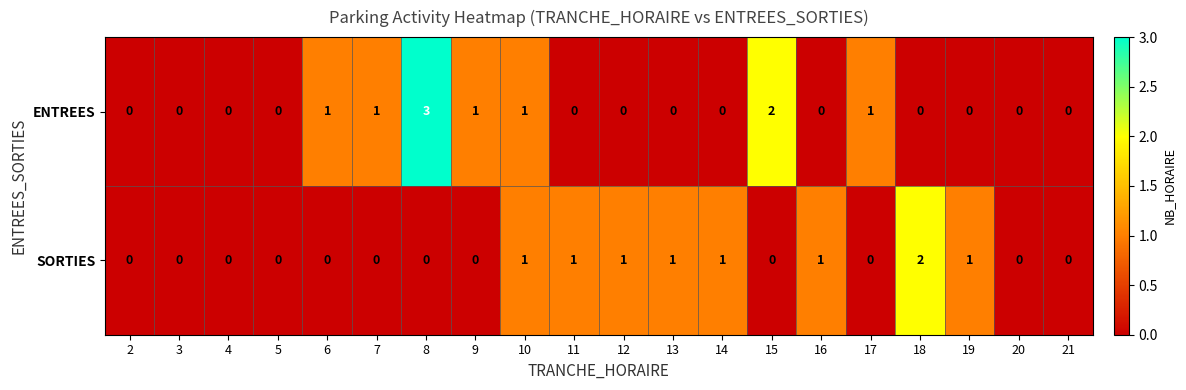

Which series has the largest total across all categories?

ENTREES